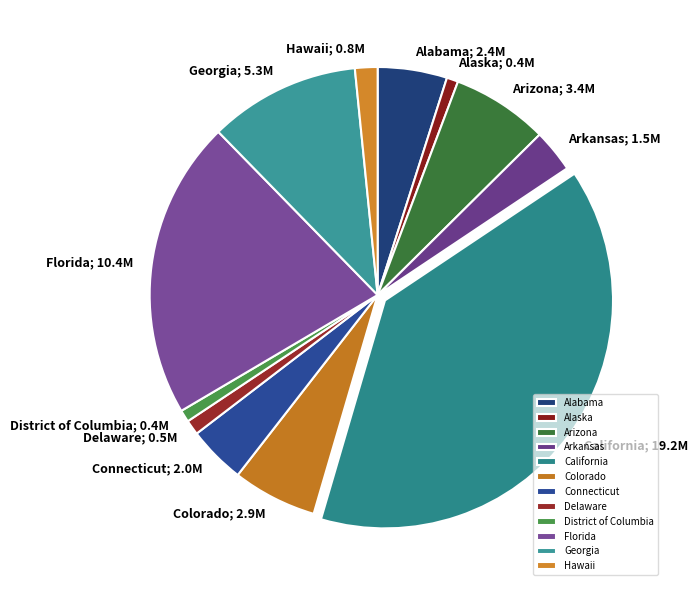

True or false: Hawaii accounts for 2% of the total.

True